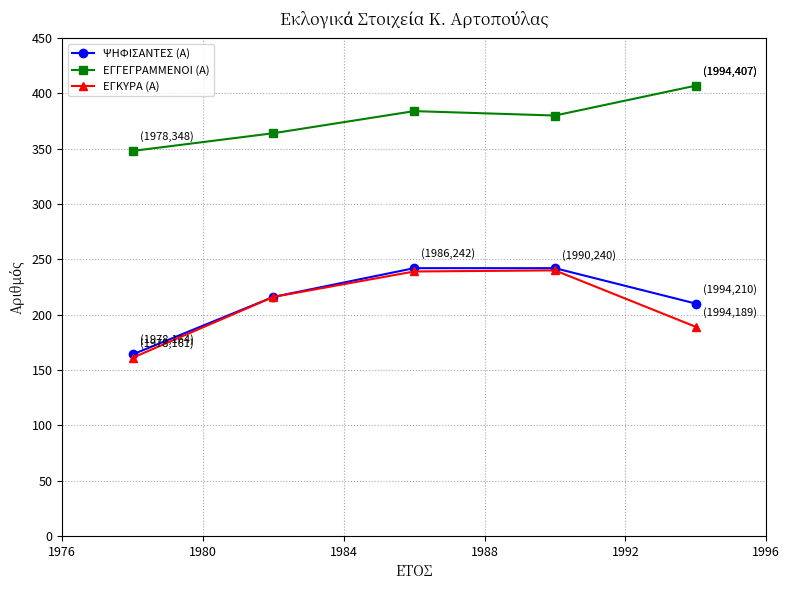

True or false: ΕΓΚΥΡΑ (Α) and ΕΓΓΕΓΡΑΜΜΕΝΟΙ (Α) intersect in this chart.

False